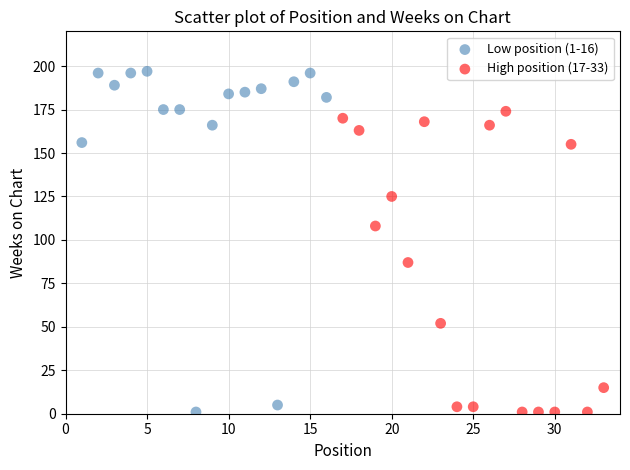

What are all the series names shown in the legend?

Low position (1-16), High position (17-33)